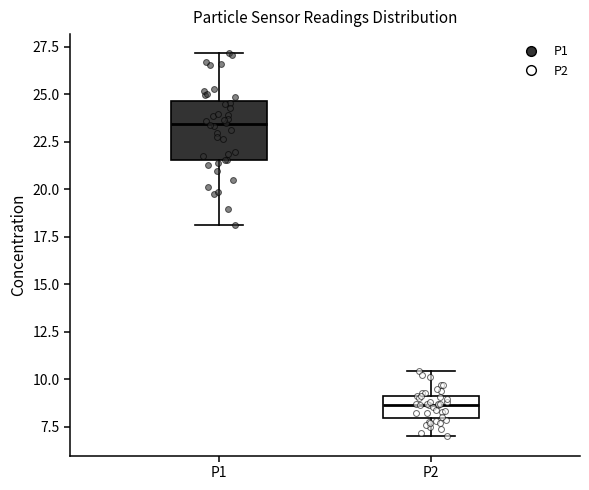

Reading left to right, read every box against the y-axis: the position of its median line, the range the box covers, and the ends of its whiskers. The values are not printed on the chart, so give them approximately, as read against the axis.

P1: median 23.5, box 21.5 to 24.5, whiskers 18.0 to 27.0
P2: median 8.5, box 8.0 to 9.0, whiskers 7.0 to 10.5